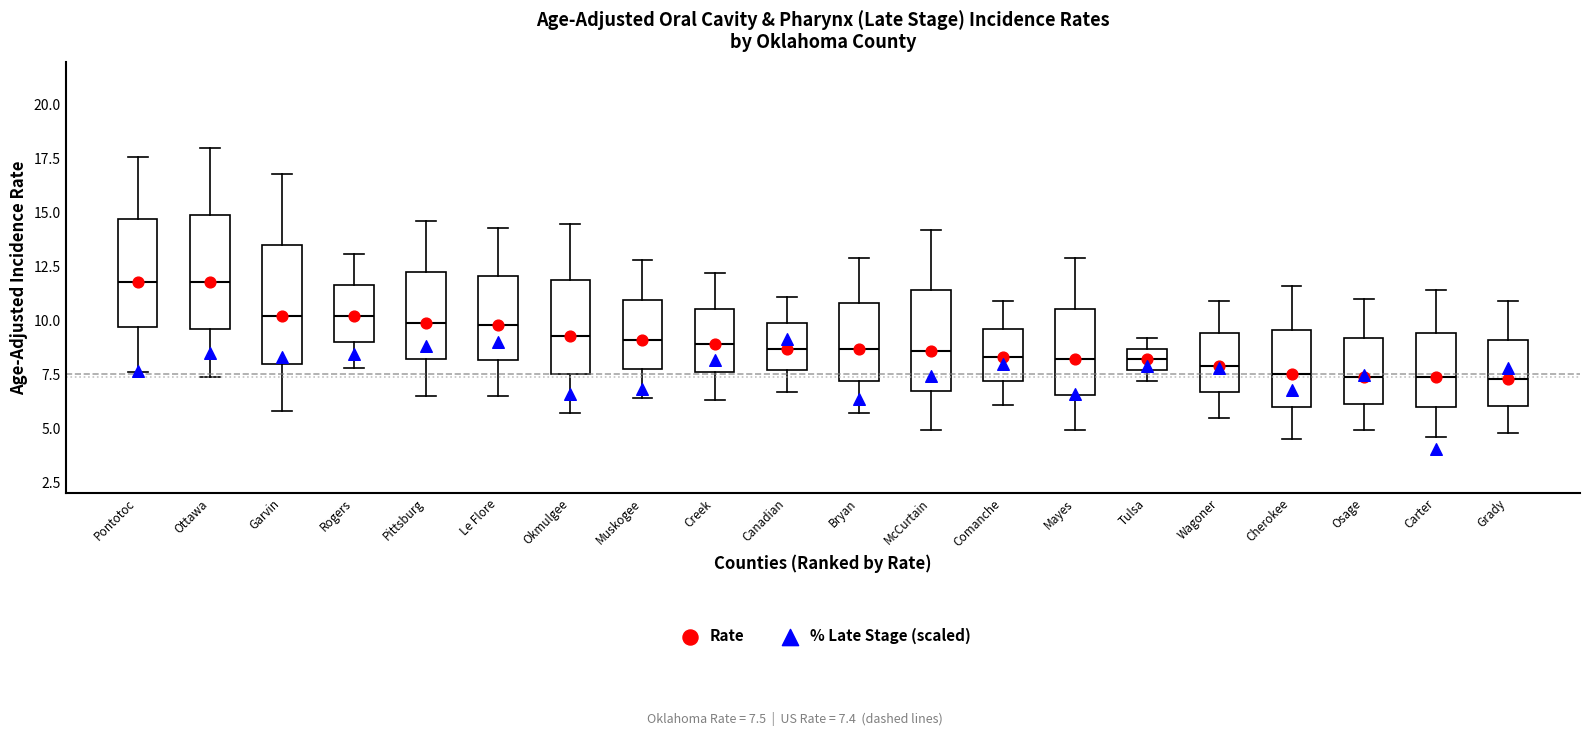

Reading left to right, transcribe this box plot: for each box, give where its median line is, the range the box spans, and where its two whiskers end, as read against the y-axis. The values are not printed on the chart, so give them approximately, as read against the axis.

Pontotoc: median 12.0, box 9.5 to 14.5, whiskers 7.5 to 17.5
Ottawa: median 12.0, box 9.5 to 15.0, whiskers 7.5 to 18.0
Garvin: median 10.0, box 8.0 to 13.5, whiskers 6.0 to 17.0
Rogers: median 10.0, box 9.0 to 11.5, whiskers 8.0 to 13.0
Pittsburg: median 10.0, box 8.0 to 12.5, whiskers 6.5 to 14.5
Le Flore: median 10.0, box 8.0 to 12.0, whiskers 6.5 to 14.5
Okmulgee: median 9.5, box 7.5 to 12.0, whiskers 5.5 to 14.5
Muskogee: median 9.0, box 8.0 to 11.0, whiskers 6.5 to 13.0
Creek: median 9.0, box 7.5 to 10.5, whiskers 6.5 to 12.0
Canadian: median 8.5, box 7.5 to 10.0, whiskers 6.5 to 11.0
Bryan: median 8.5, box 7.0 to 11.0, whiskers 5.5 to 13.0
McCurtain: median 8.5, box 7.0 to 11.5, whiskers 5.0 to 14.0
Comanche: median 8.5, box 7.0 to 9.5, whiskers 6.0 to 11.0
Mayes: median 8.0, box 6.5 to 10.5, whiskers 5.0 to 13.0
Tulsa: median 8.0, box 7.5 to 8.5, whiskers 7.0 to 9.0
Wagoner: median 8.0, box 6.5 to 9.5, whiskers 5.5 to 11.0
Cherokee: median 7.5, box 6.0 to 9.5, whiskers 4.5 to 11.5
Osage: median 7.5, box 6.0 to 9.0, whiskers 5.0 to 11.0
Carter: median 7.5, box 6.0 to 9.5, whiskers 4.5 to 11.5
Grady: median 7.5, box 6.0 to 9.0, whiskers 5.0 to 11.0